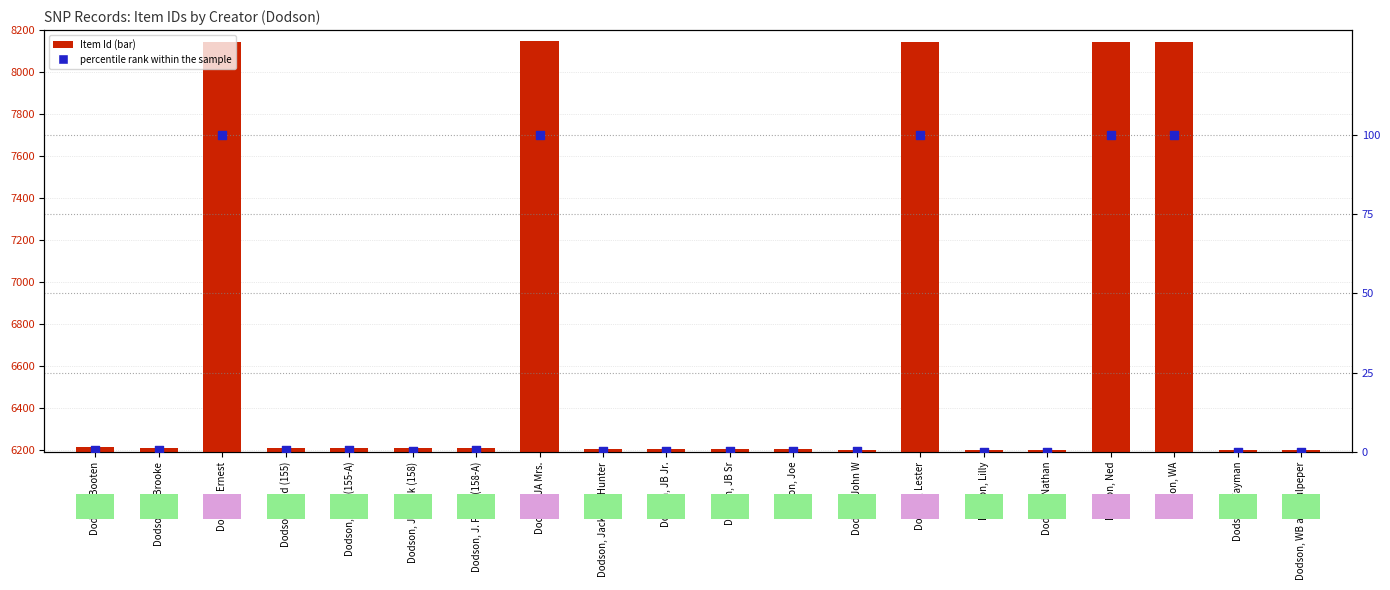

What are all the series names shown in the legend?

Item Id, percentile rank within the sample